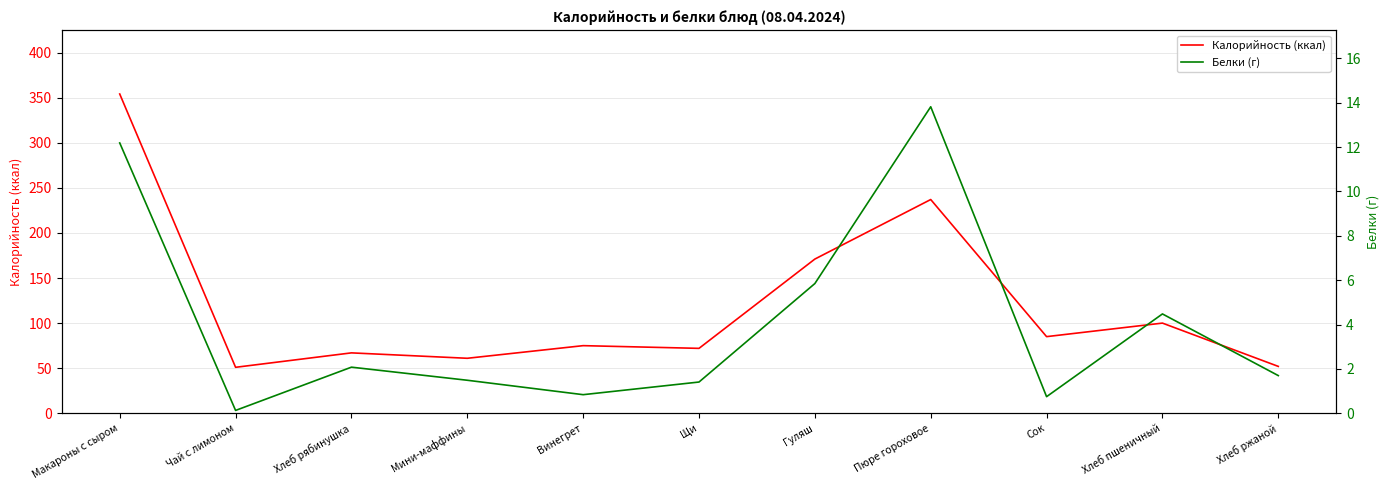

At which category is the sum across all series the highest?

Макароны с сыром